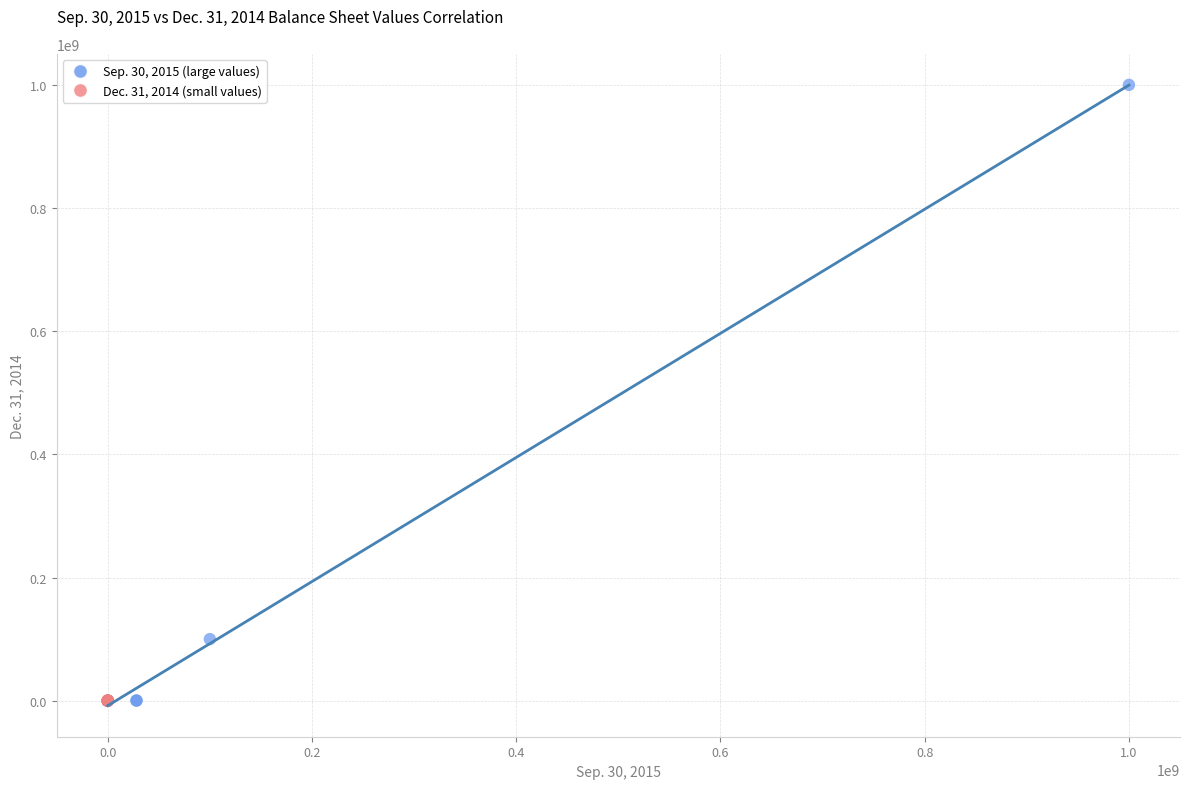

Which series has the largest Y range (max minus min)?

Sep. 30, 2015 (large values)